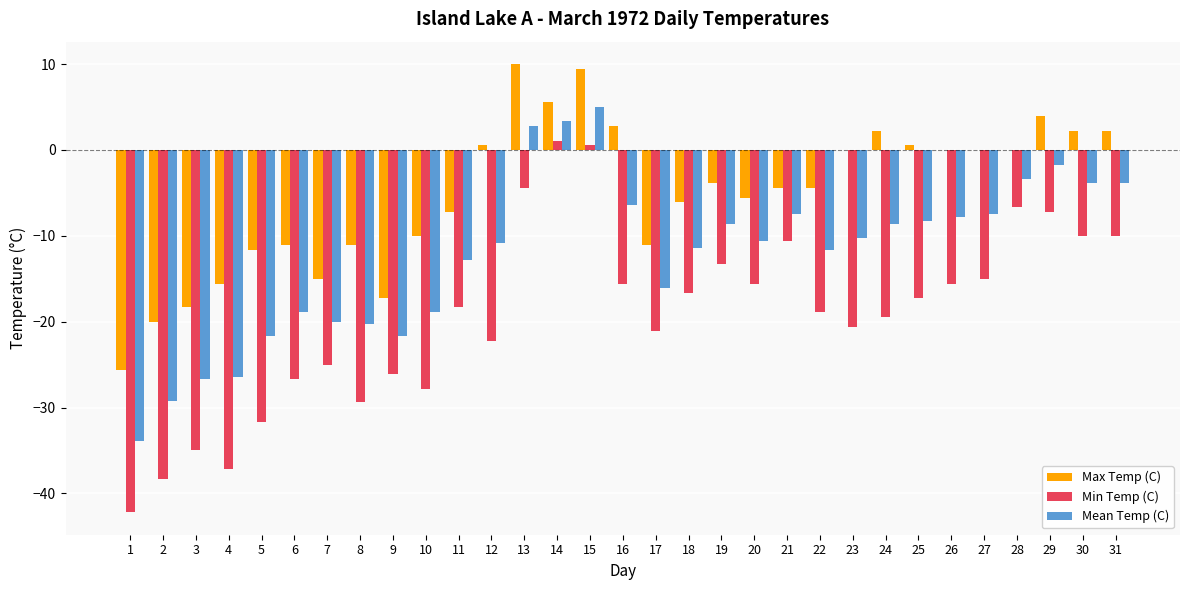

Which category has the highest value in the Max Temp (C) series?

13